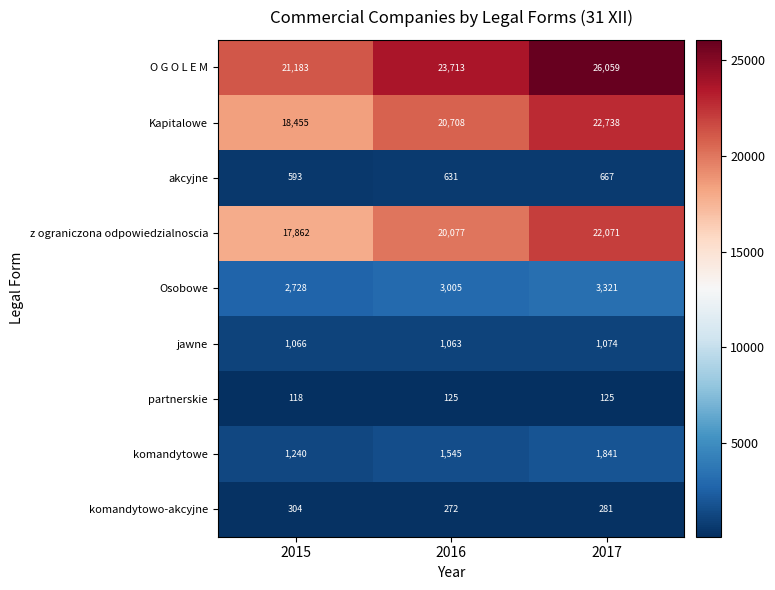

Reading right to left, transcribe all the data shown in this chart.

O G O L E M: 2017=26059	2016=23713	2015=21183
Kapitalowe: 2017=22738	2016=20708	2015=18455
akcyjne: 2017=667	2016=631	2015=593
z ograniczona odpowiedzialnoscia: 2017=22071	2016=20077	2015=17862
Osobowe: 2017=3321	2016=3005	2015=2728
jawne: 2017=1074	2016=1063	2015=1066
partnerskie: 2017=125	2016=125	2015=118
komandytowe: 2017=1841	2016=1545	2015=1240
komandytowo-akcyjne: 2017=281	2016=272	2015=304